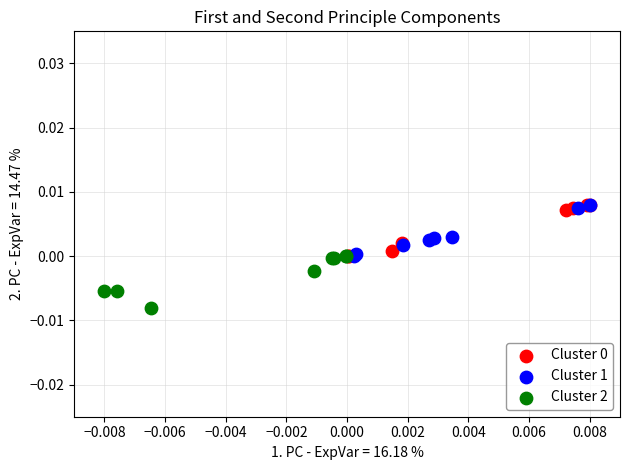

Which series reaches the minimum Y coordinate?

Cluster 2